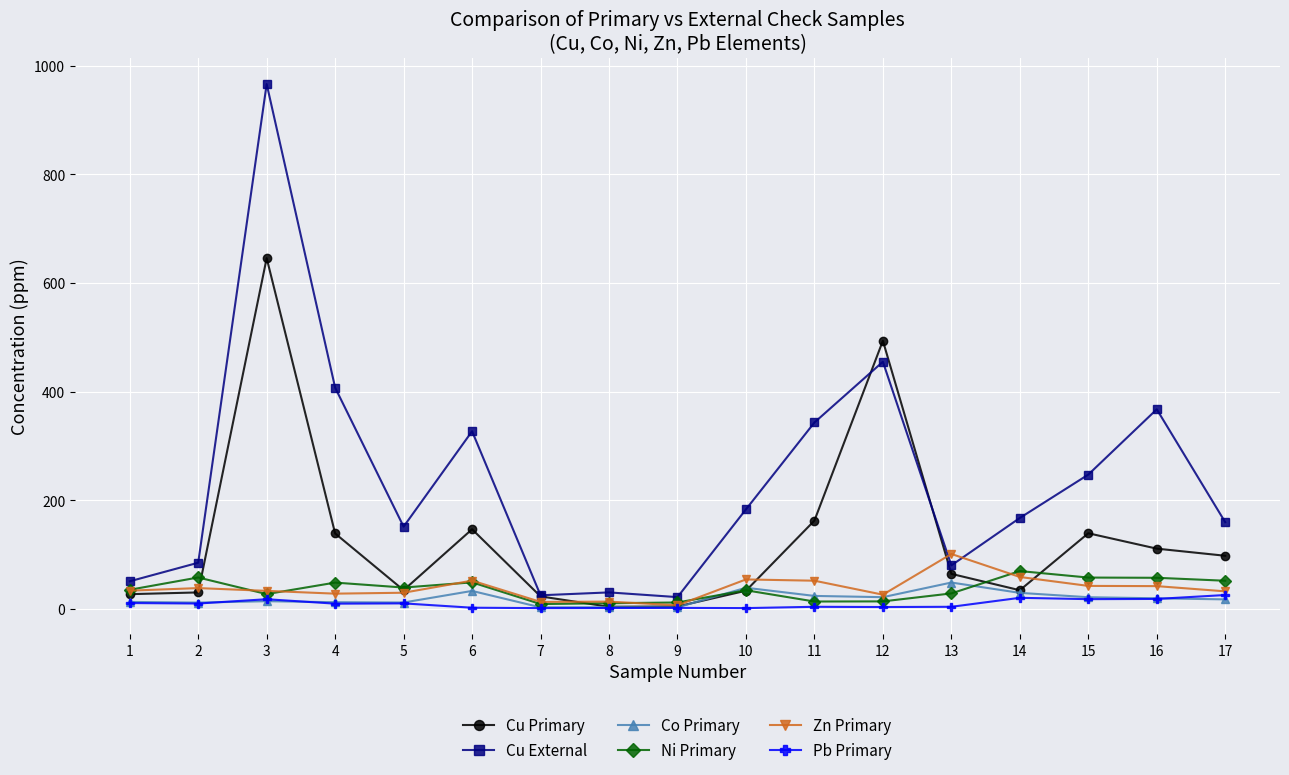

List the series in order of their peak value, highest first.

Cu External, Cu Primary, Zn Primary, Ni Primary, Co Primary, Pb Primary